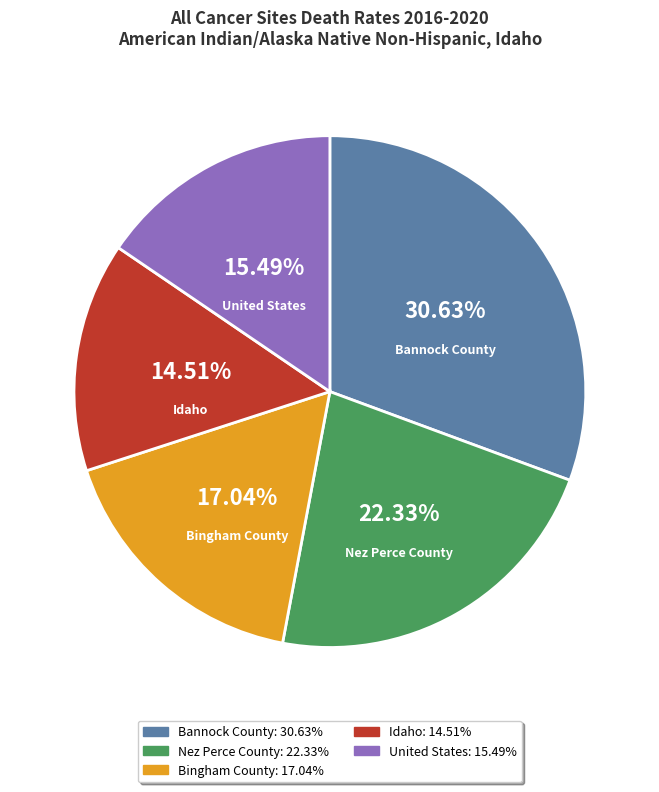

How many segments does this pie chart have?

5